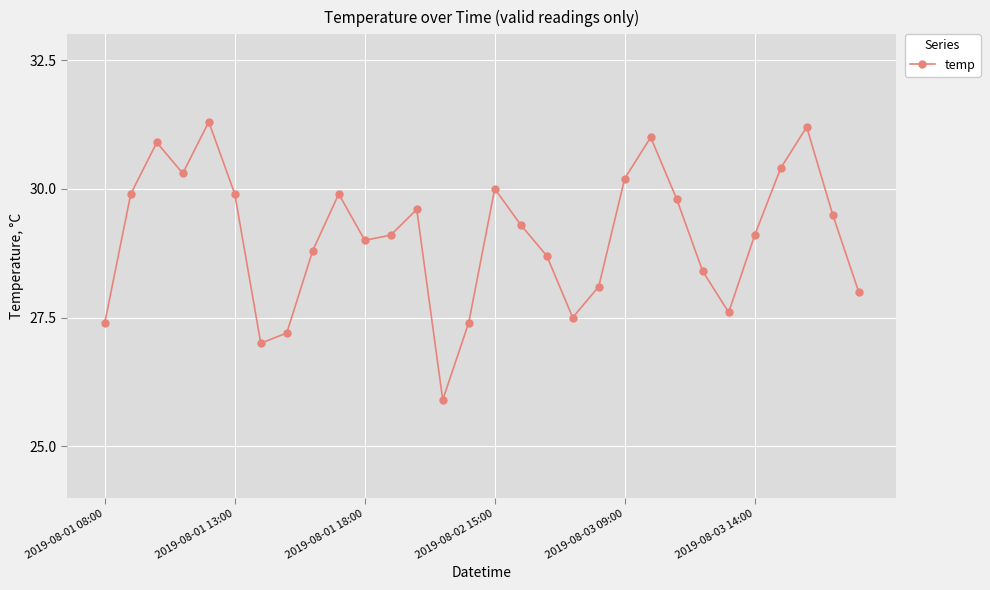

What is the minimum value shown in the chart?

25.9